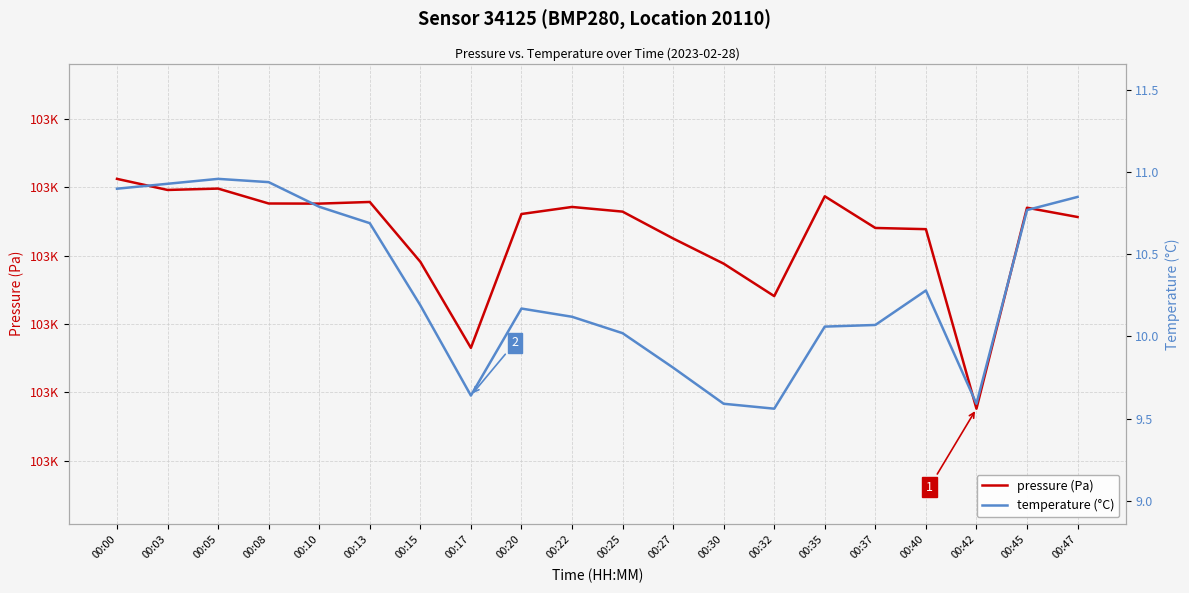

What is the difference between the highest and lowest values at 00:25?

103272.3